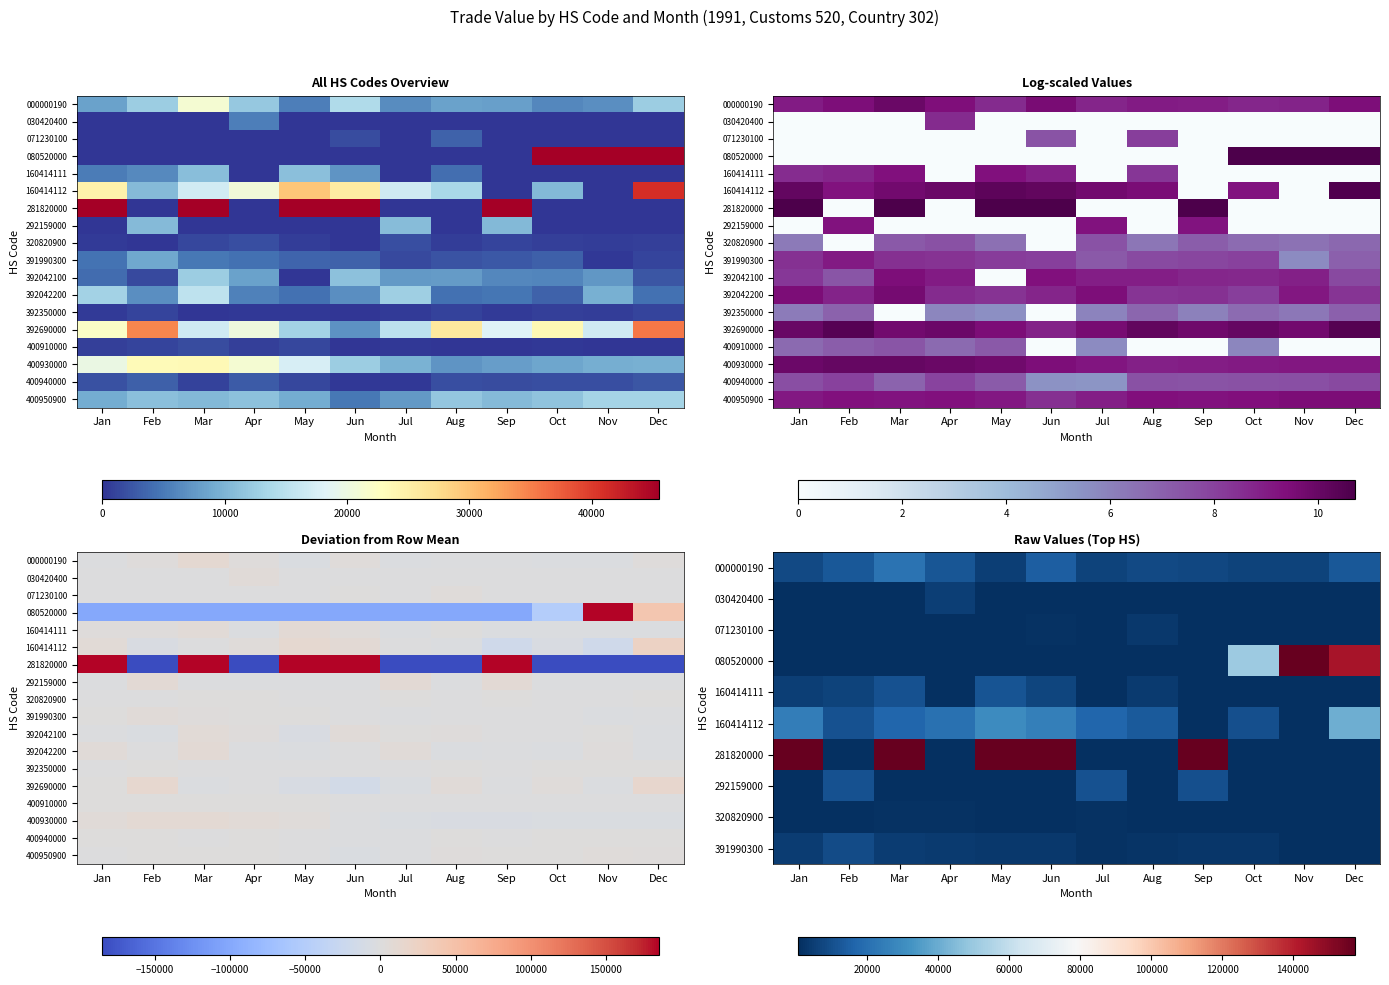

At which label does 392690000 reach its minimum?

Jun